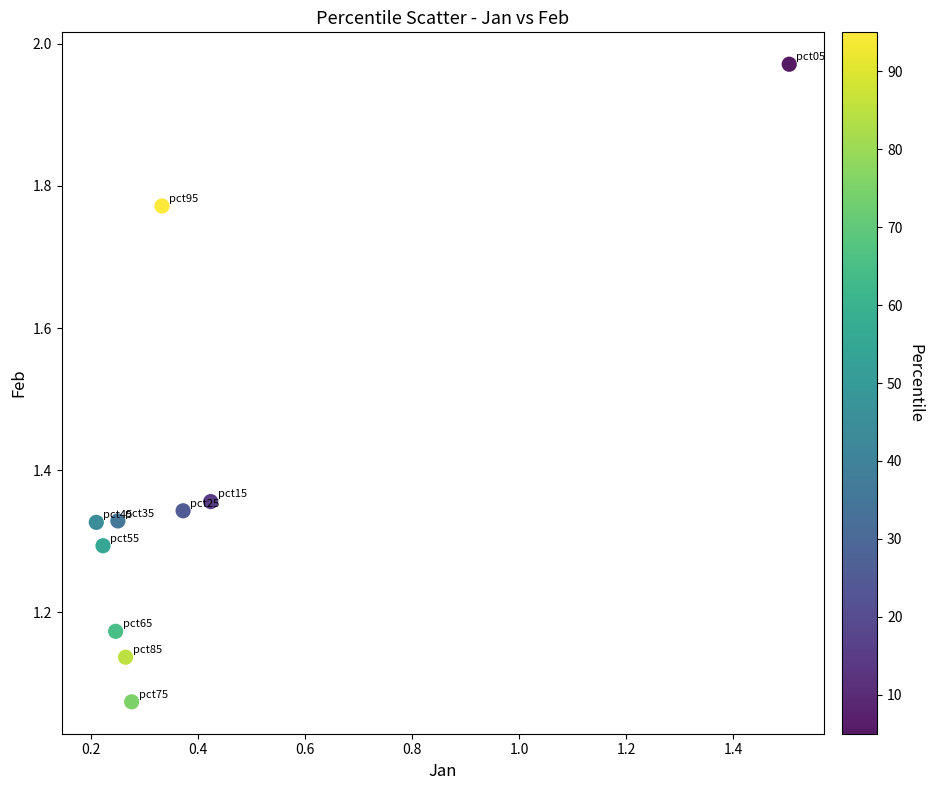

What is the average X value?

0.4